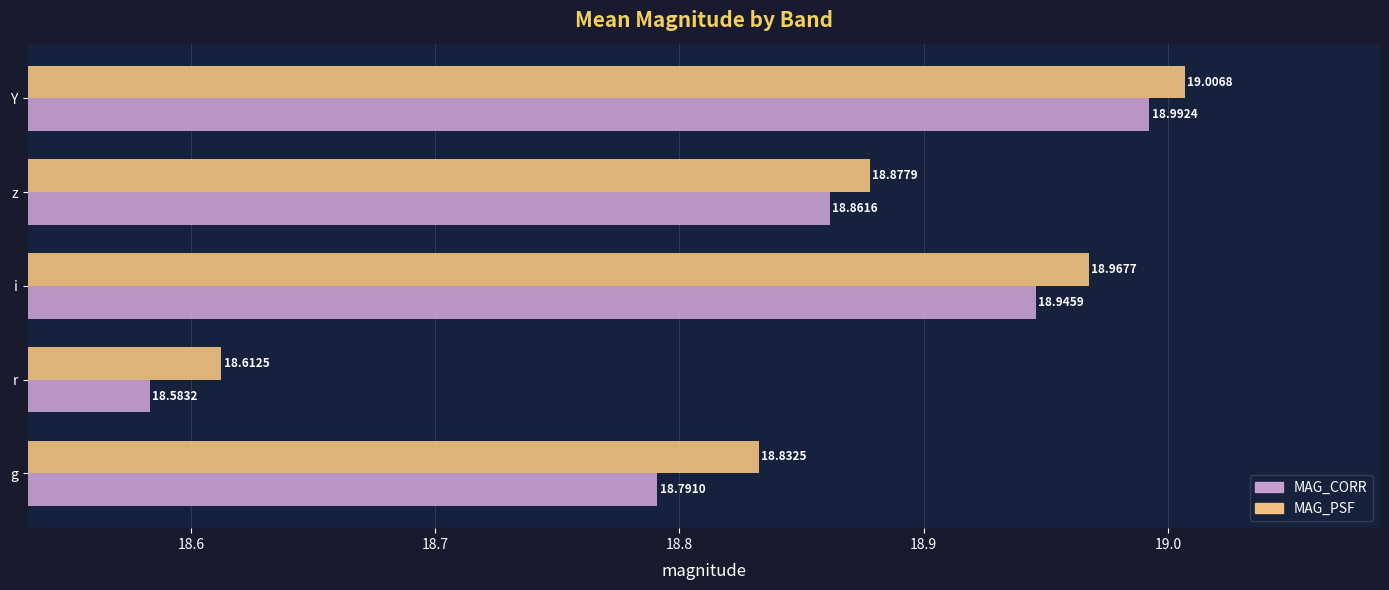

What is the sum of the MAG_PSF values at g and i?

37.8